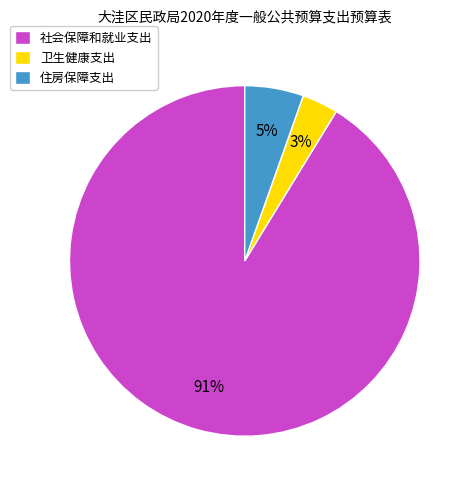

How many slices are in this pie chart?

3